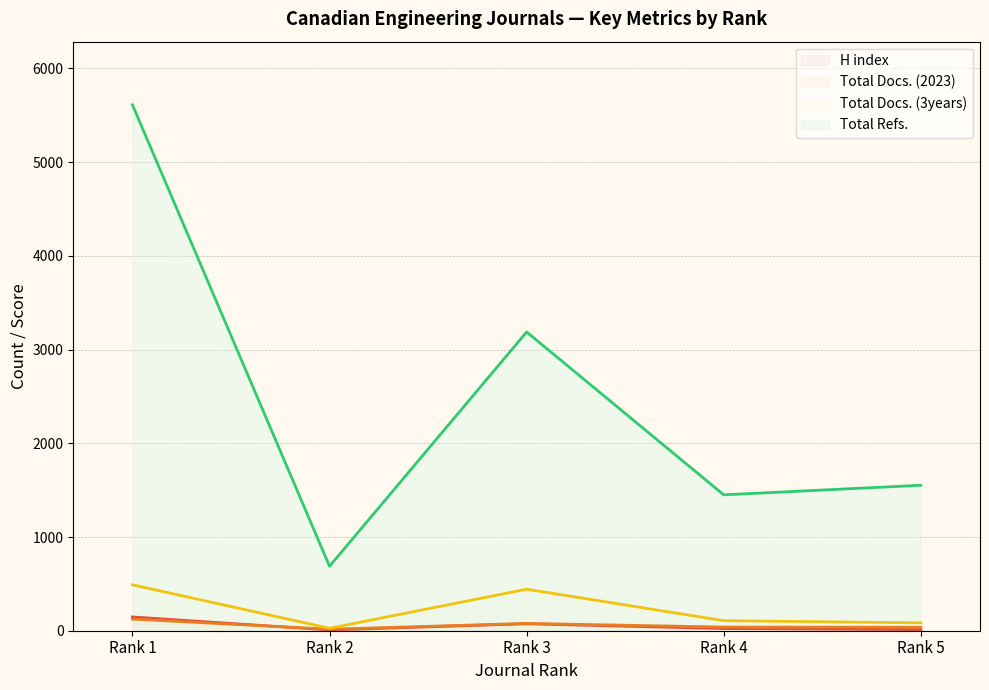

Reading left to right, what are all the values shown in this chart?

H index: Rank 1=147	Rank 2=8	Rank 3=74	Rank 4=23	Rank 5=12
Total Docs. (2023): Rank 1=124	Rank 2=16	Rank 3=78	Rank 4=39	Rank 5=37
Total Docs. (3years): Rank 1=490	Rank 2=26	Rank 3=443	Rank 4=107	Rank 5=84
Total Refs.: Rank 1=5612	Rank 2=688	Rank 3=3188	Rank 4=1450	Rank 5=1552